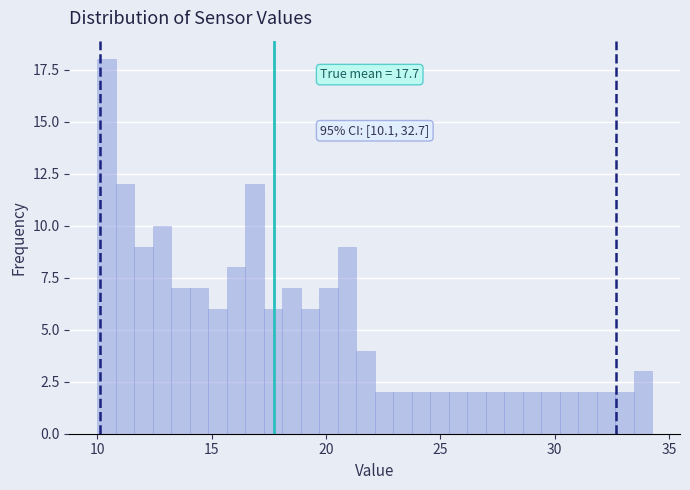

Around what value on the x-axis is the tallest bar? Give the approximate position of its centre, as read against the axis.

10.5